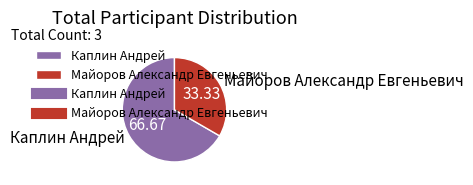

Which slice is the smallest?

Майоров Александр Евгеньевич